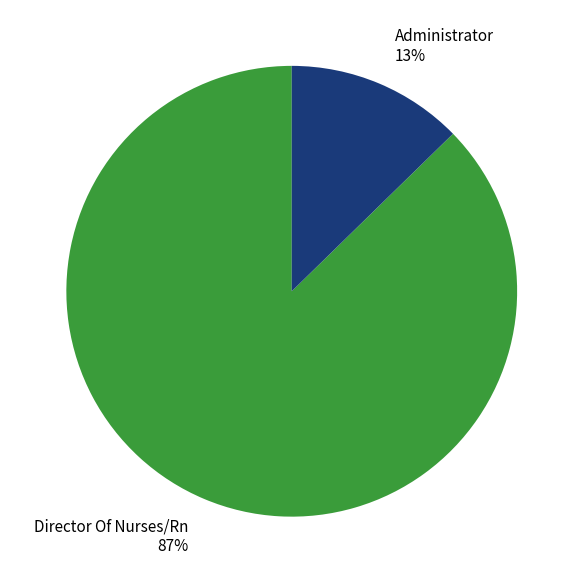

Is the sum of Director Of Nurses/Rn 87% and Administrator 13% greater than half?

Yes